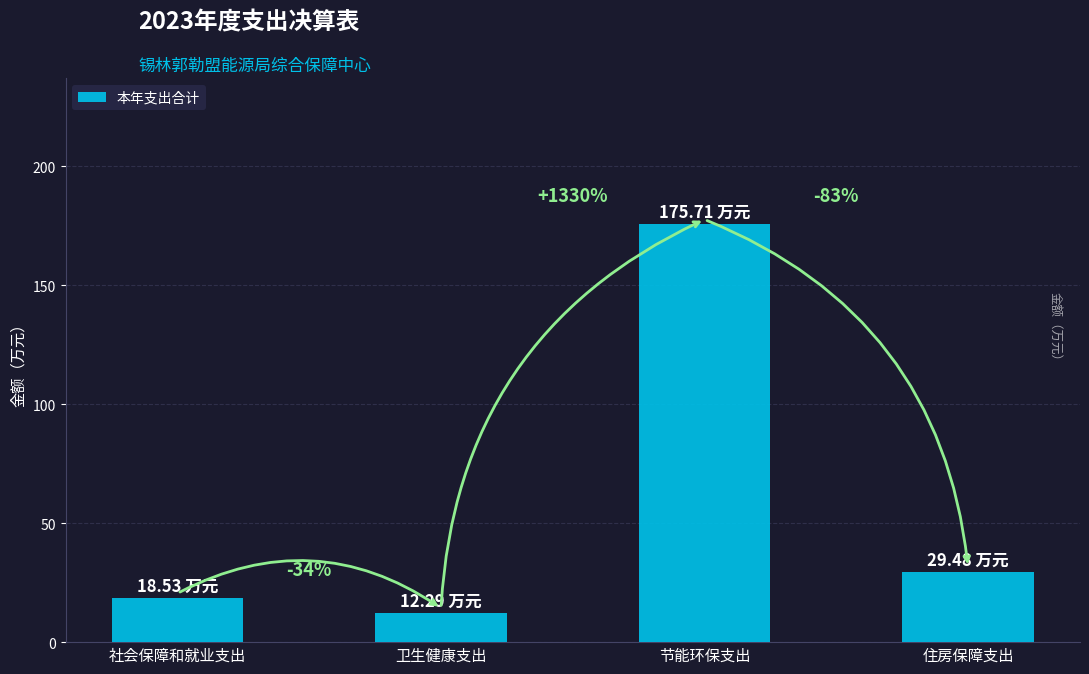

What is the difference between the maximum and second lowest values?

157.2